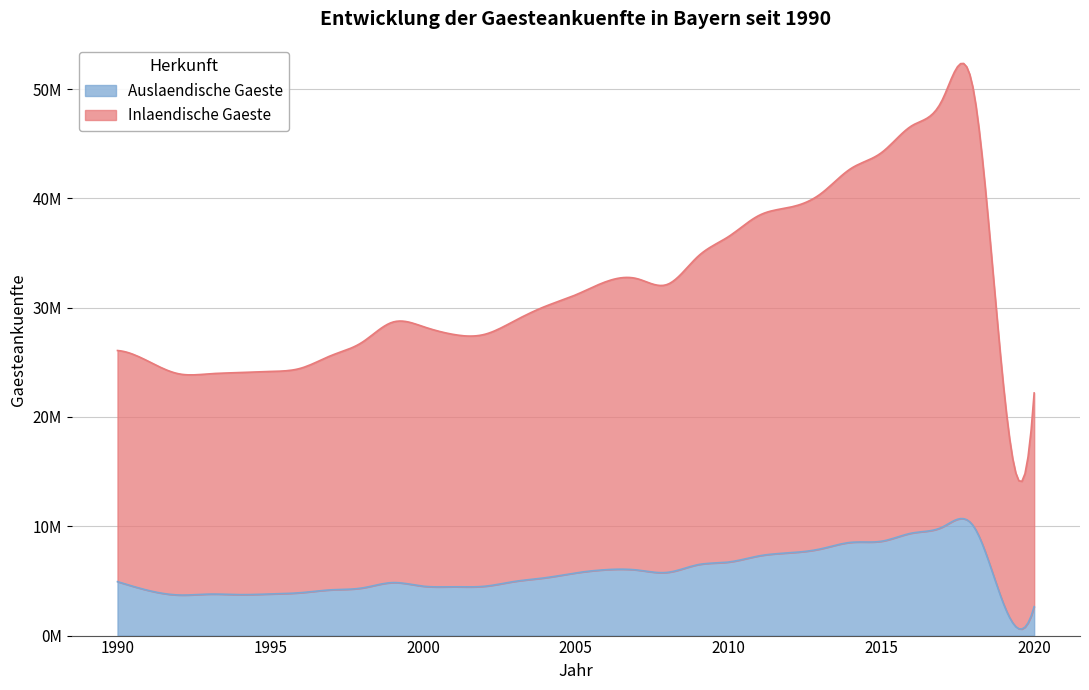

What is the difference between the highest and lowest values at 2019?

16946269